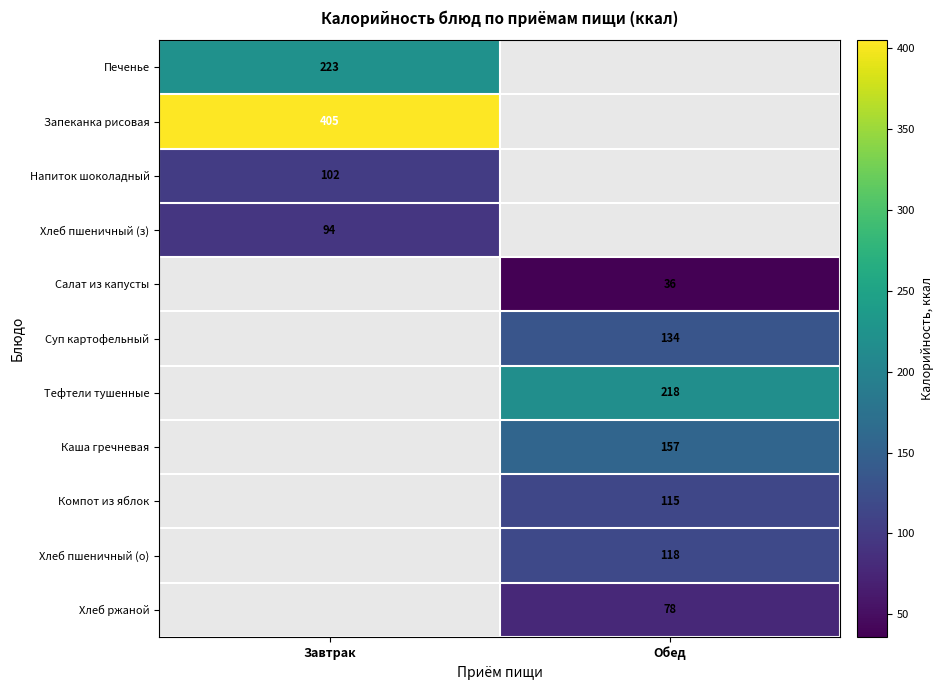

Count the number of data series in this chart.

11